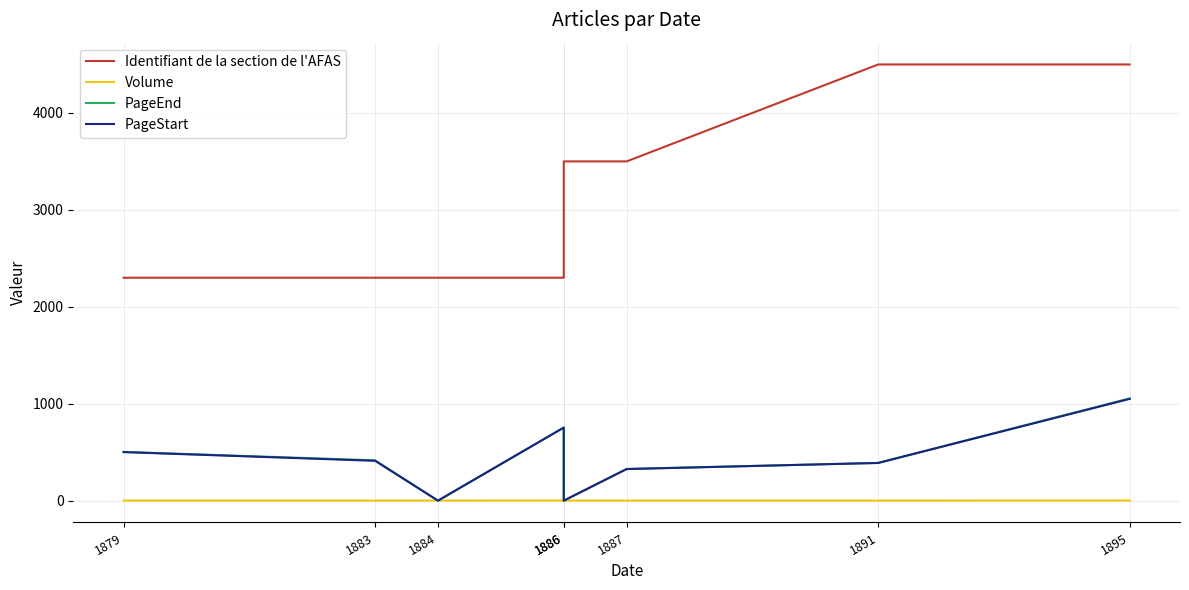

At which category is the sum across all series the highest?

1895